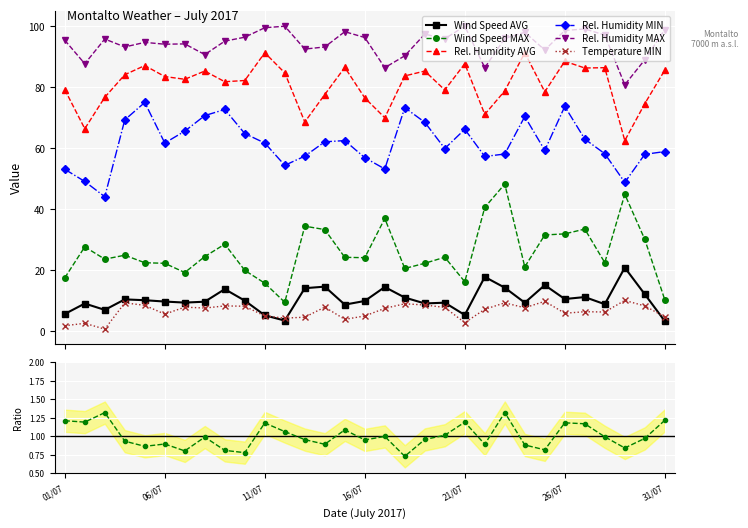

Count the number of categories in the chart.

31